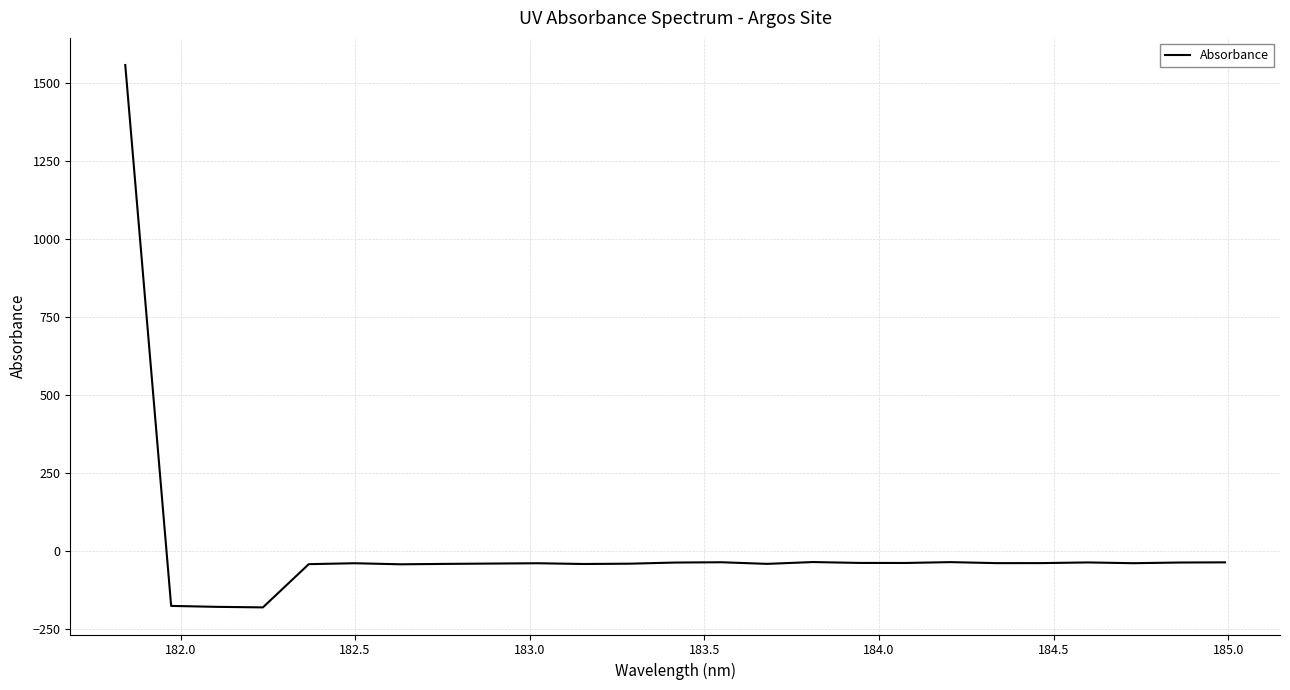

What is the sum of all values?

177.4